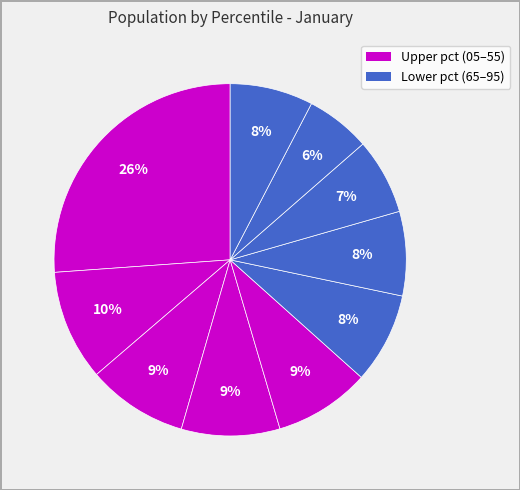

Count the number of slices in the pie.

10